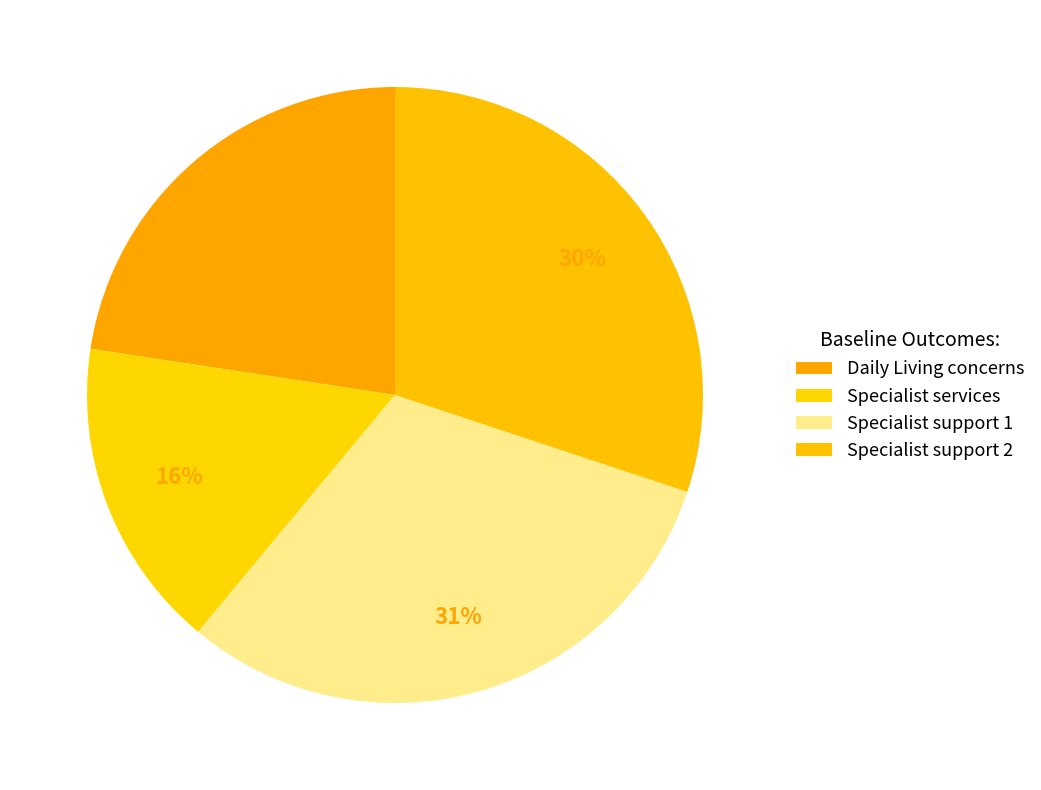

Rank the categories by value from highest to lowest.

Birth to SS (specialist support 1), Birth to SS (specialist support 2), Birth to SS (Daily Living - concerns), Birth to SS (specialist services)